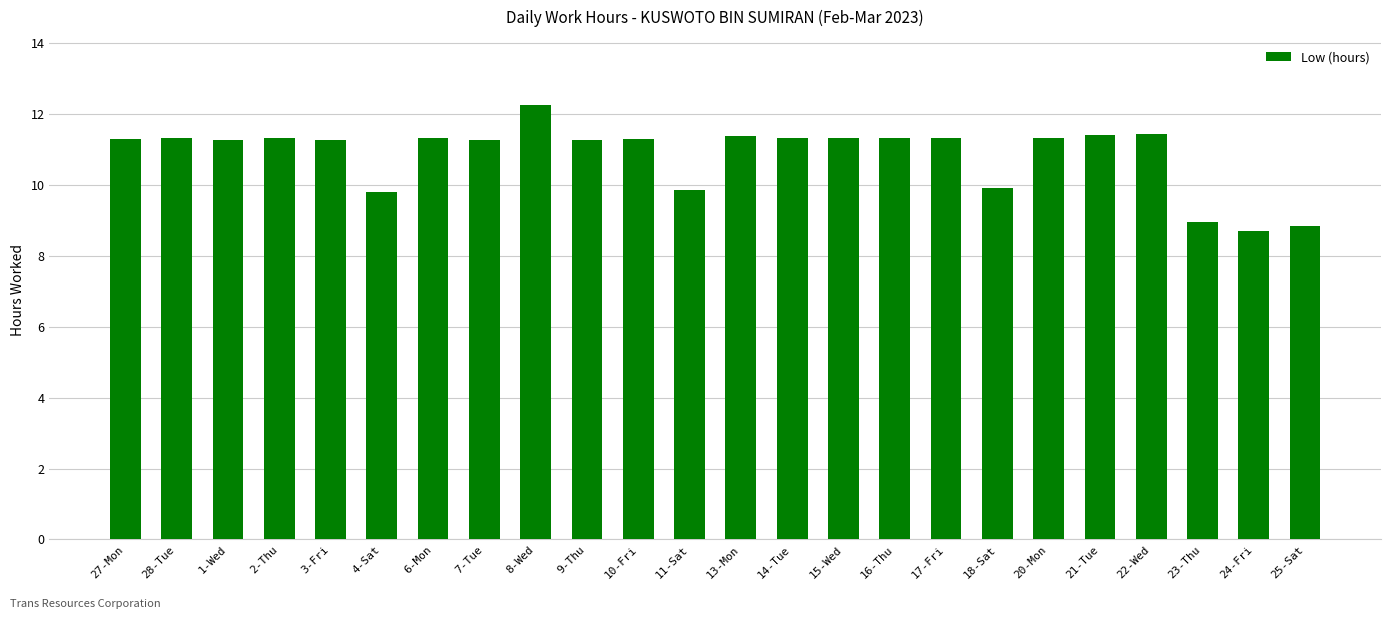

What is the smallest value displayed?

8.7